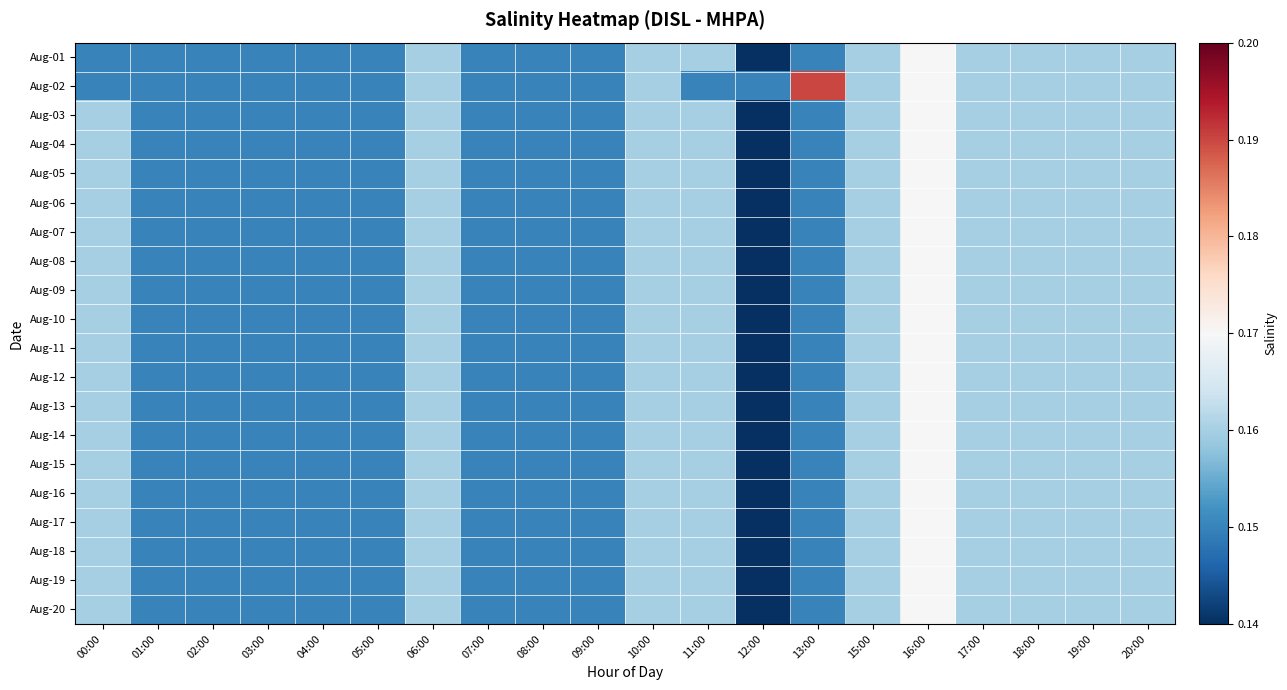

Which series changed the most between 03:00 and 11:00?

Aug-01